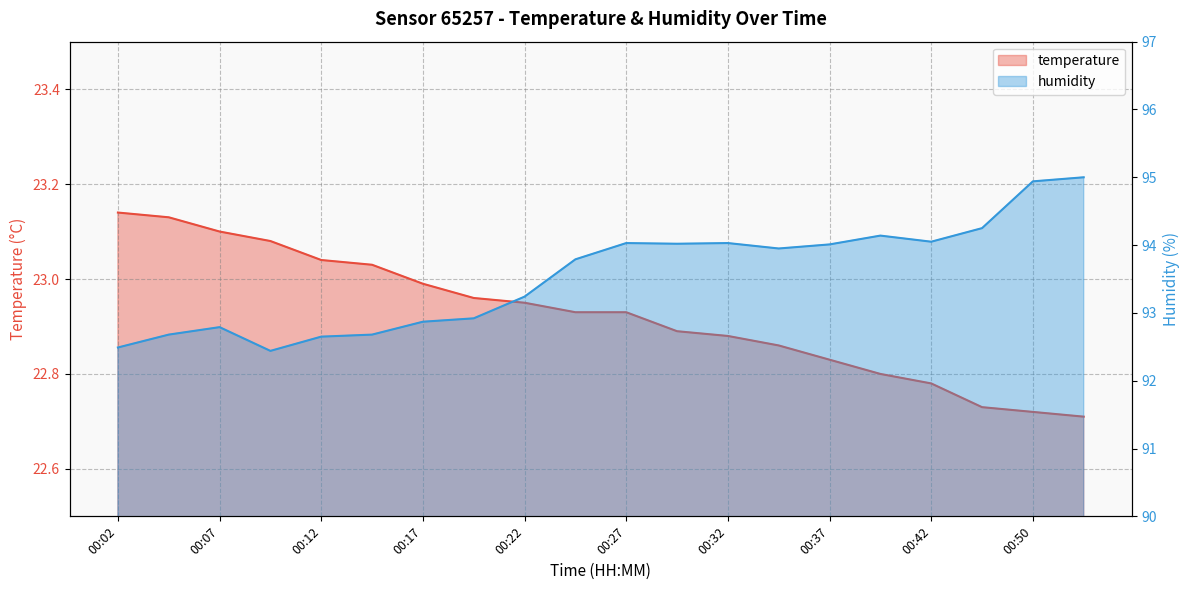

What is the value of the humidity point at the 14th from the left?

94.0